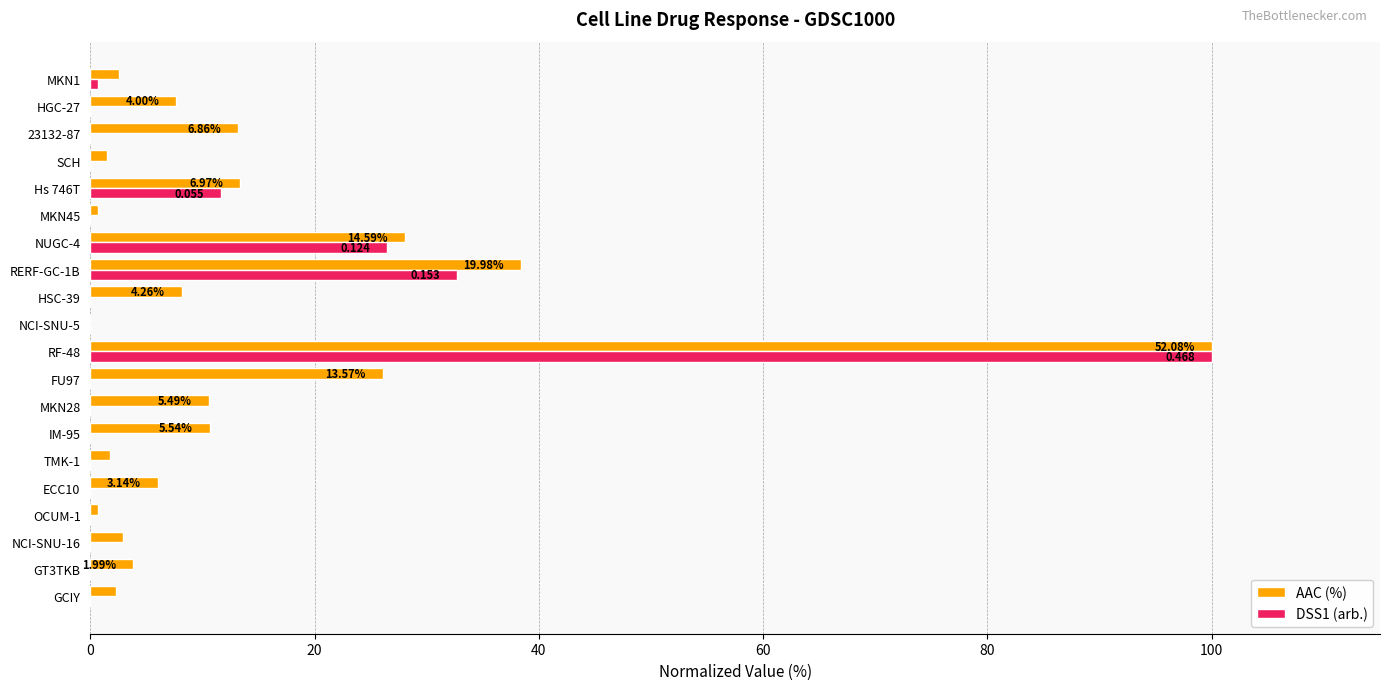

Which series has the largest total across all categories?

AAC (%)